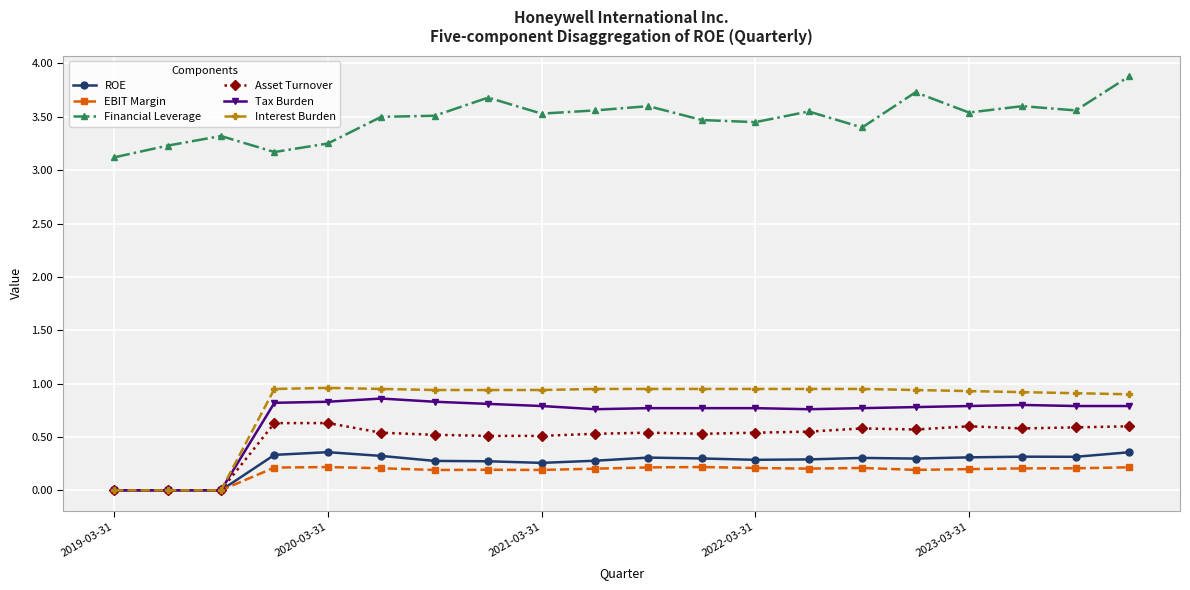

At how many categories does at least one series exceed 2?

20